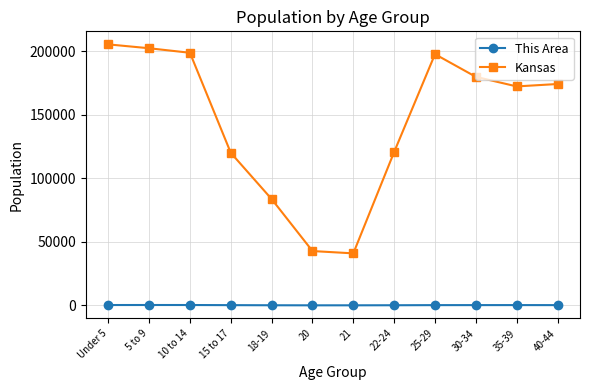

In Kansas, how many points are lower than both neighbors (excluding endpoints)?

2